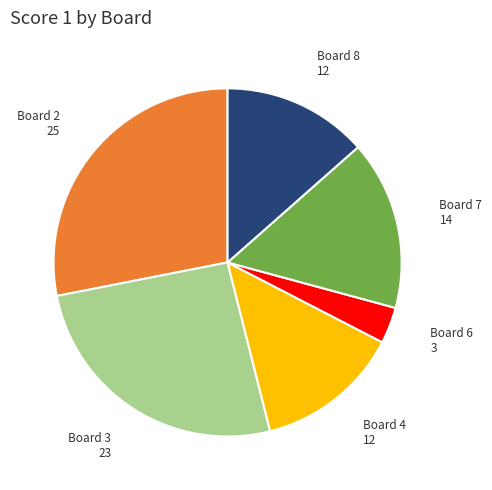

Does any single category account for the majority?

No